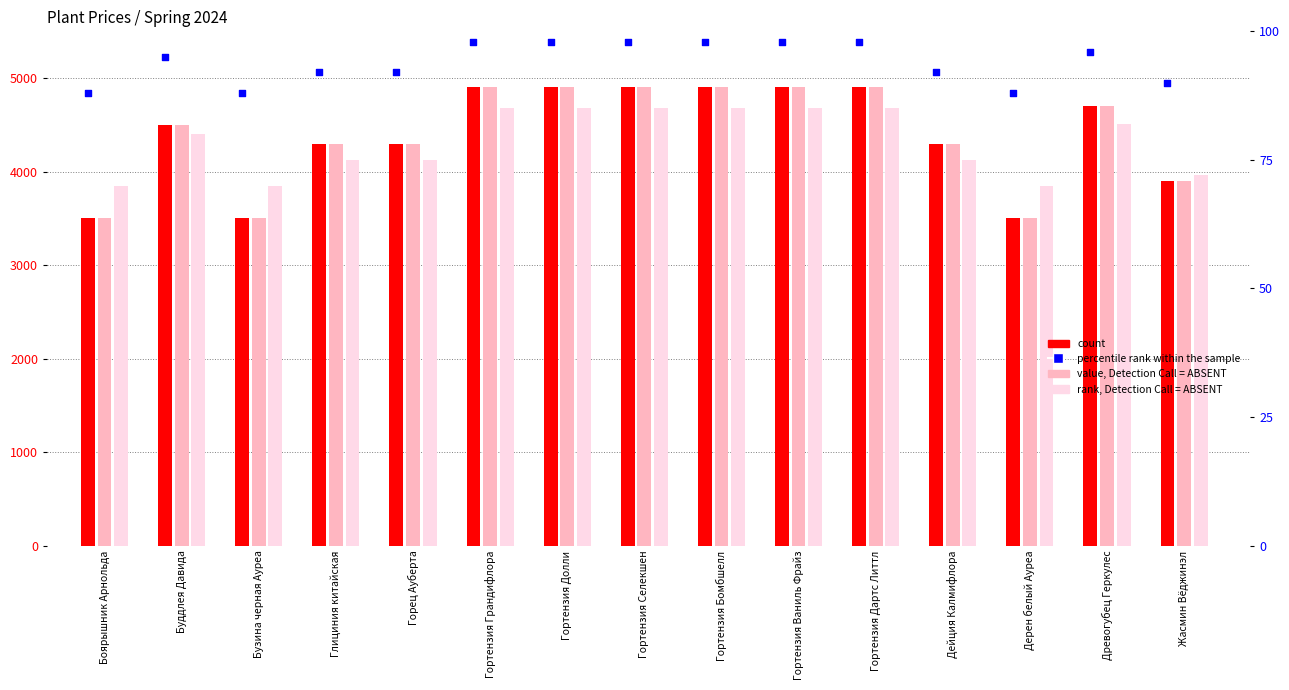

What is the total value across all series at Бузина черная Ауреа?

15690